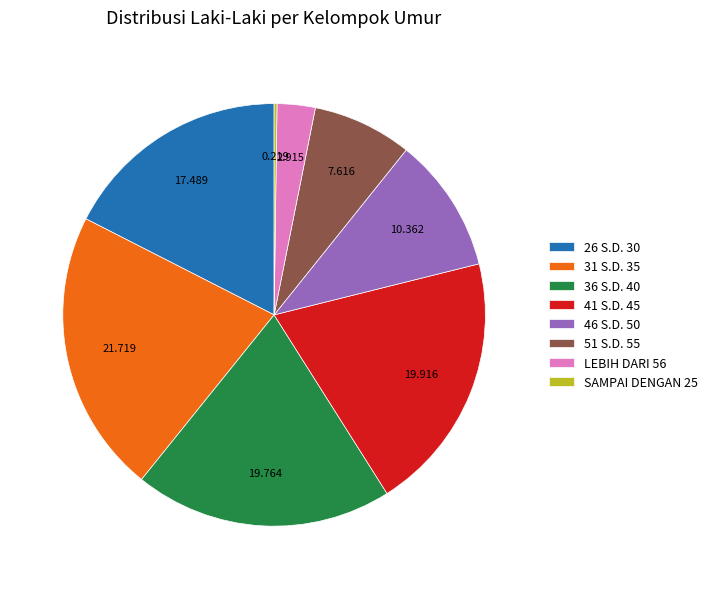

Do 46 S.D. 50 and 26 S.D. 30 together represent more than half of the pie?

No